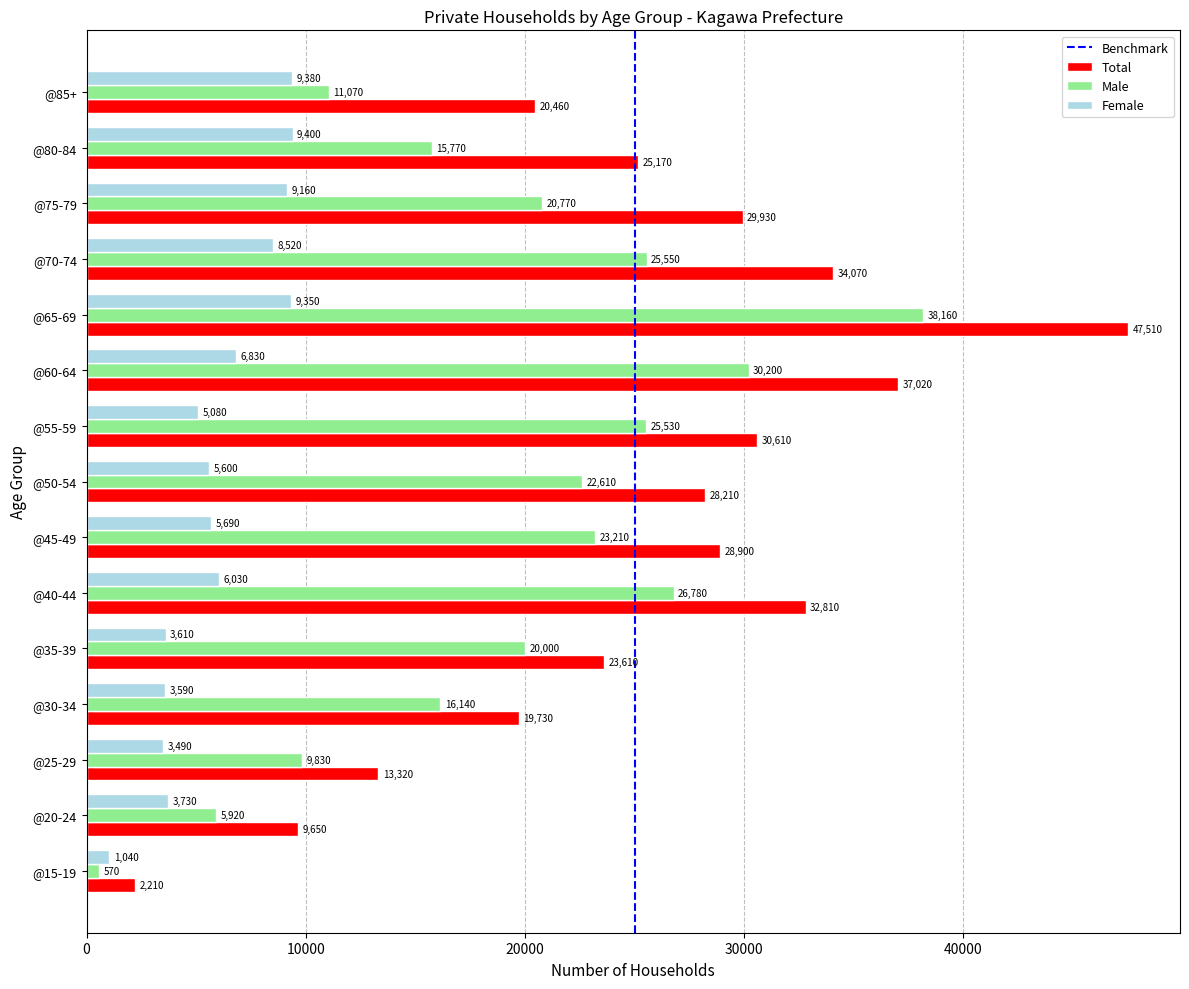

What is the greatest value displayed?

47510